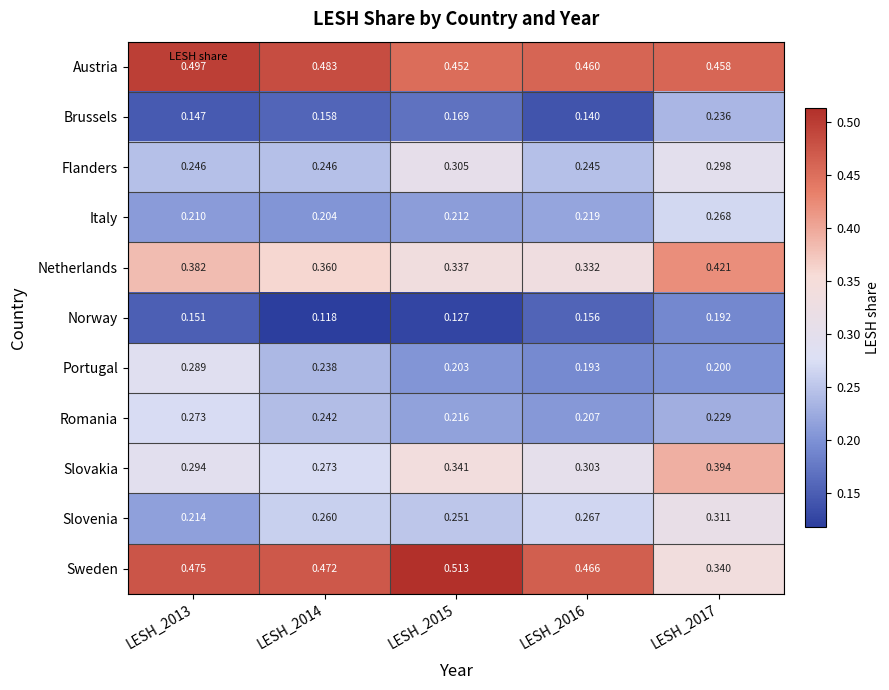

Is the value of Slovenia at LESH_2014 greater than the value of Portugal at LESH_2015?

Yes